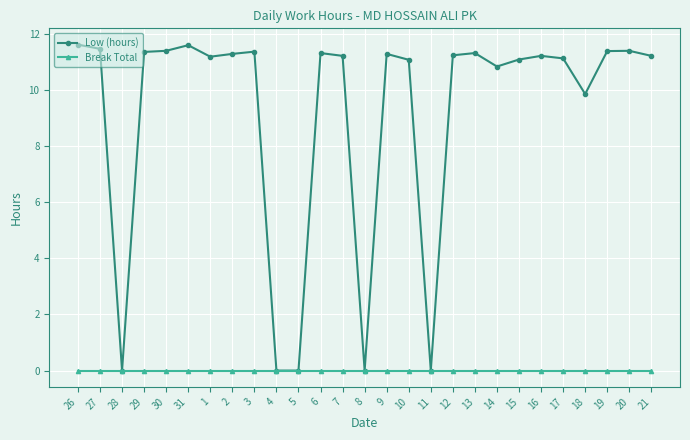

Rank the series by their average value, from highest to lowest.

Low (hours), Break Total